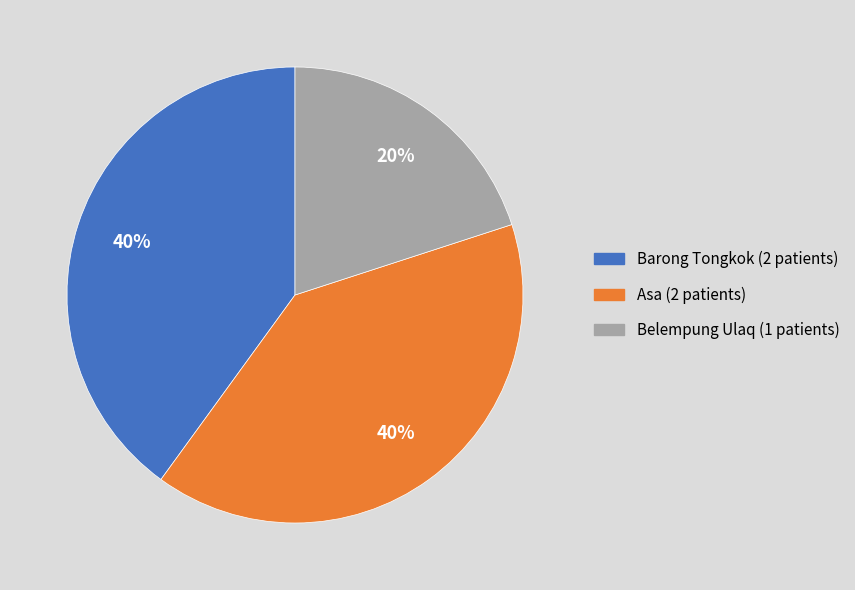

How many segments does this pie chart have?

3